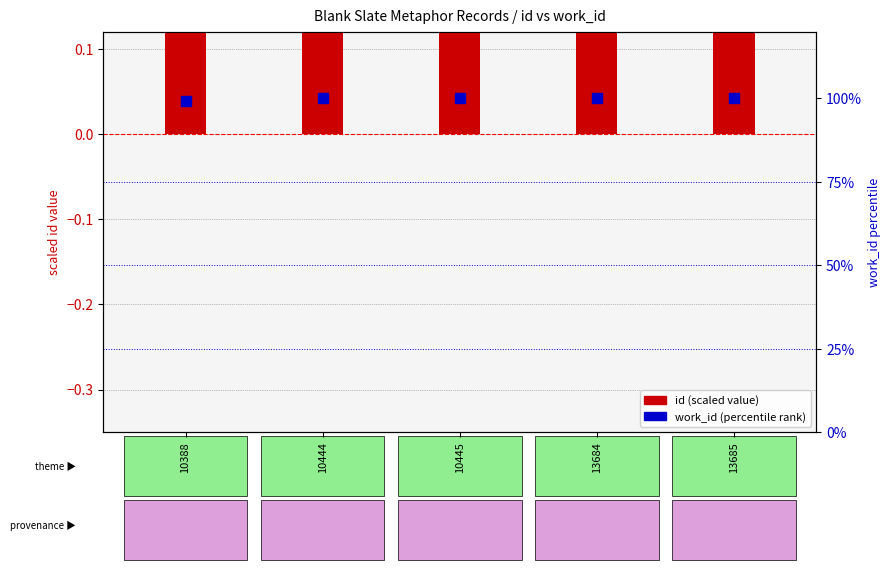

Between 10445 and 10444, which is larger?

10445